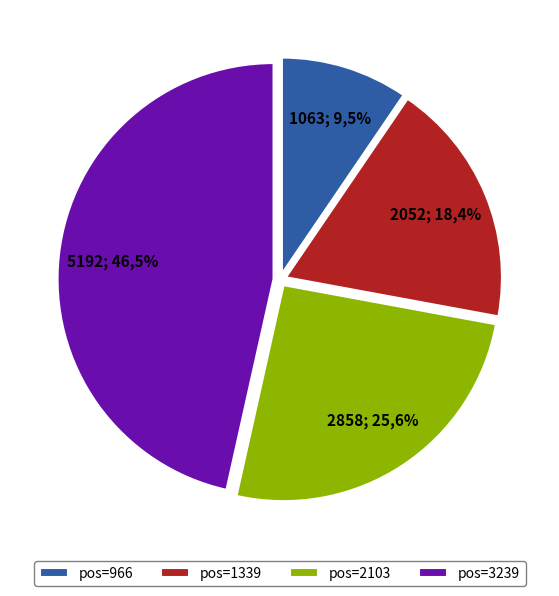

Rank the categories by value from lowest to highest.

966, 1339, 2103, 3239